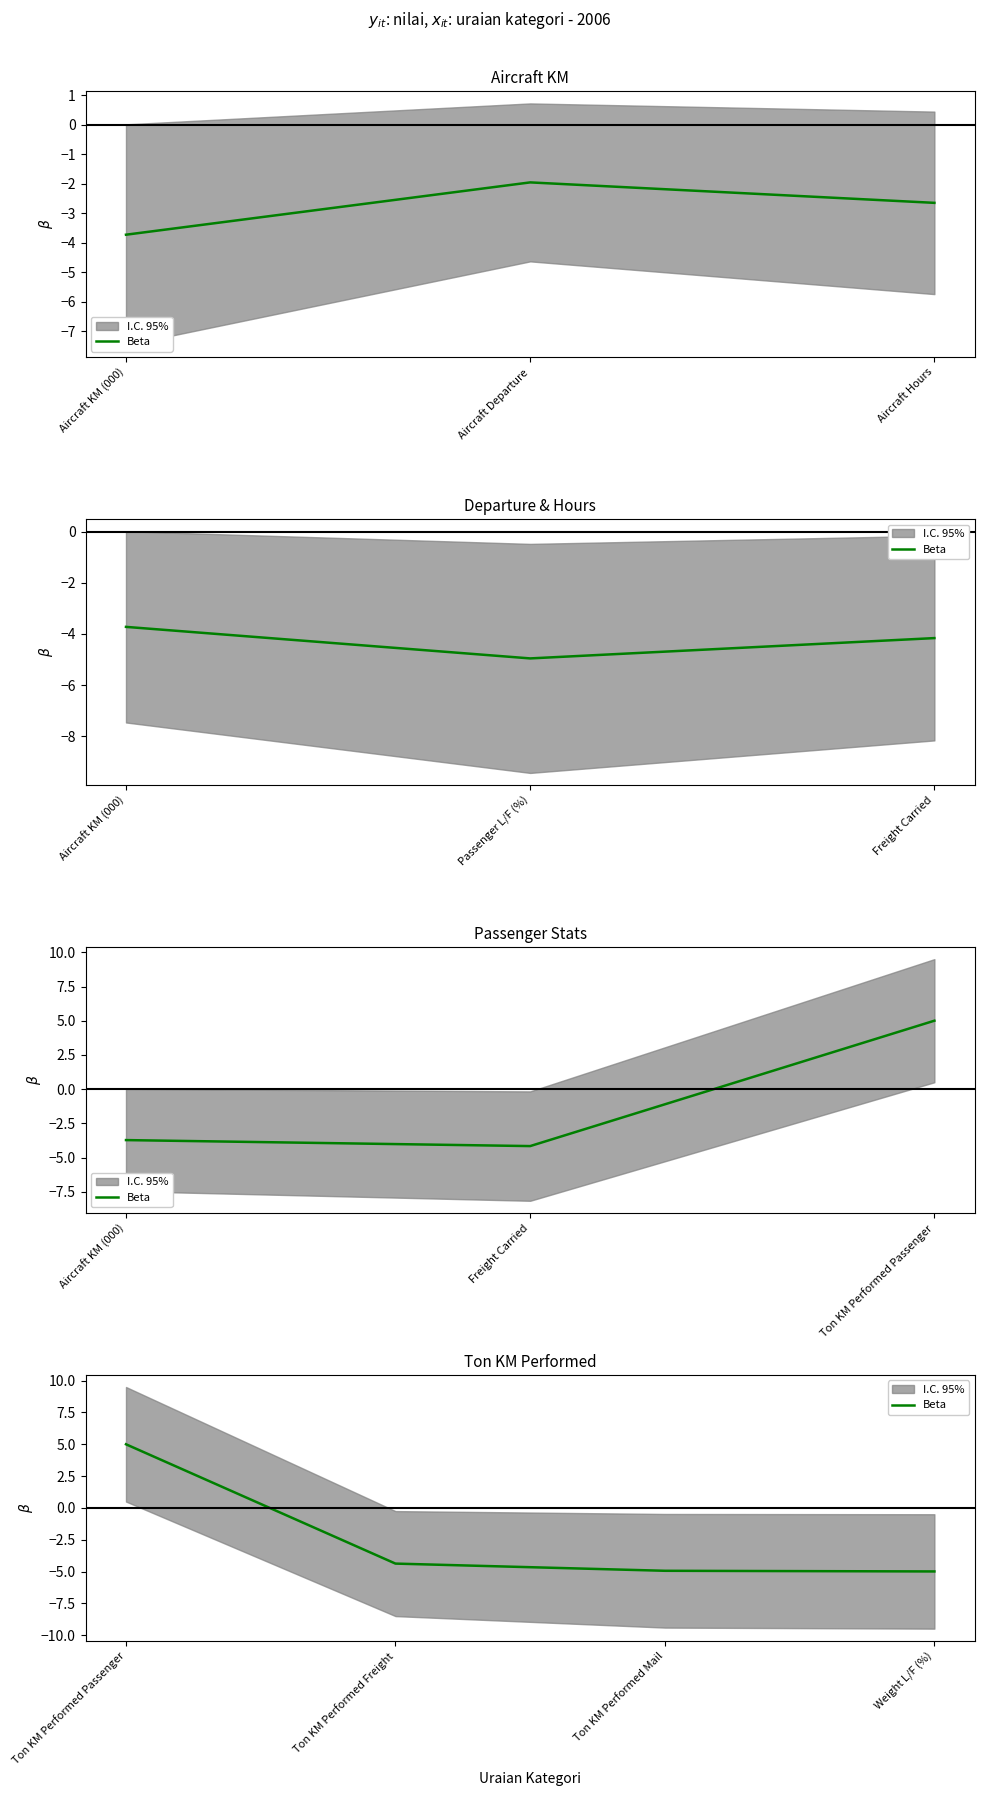

Where is the data nearest to the value 0?

Ton KM Performed Freight